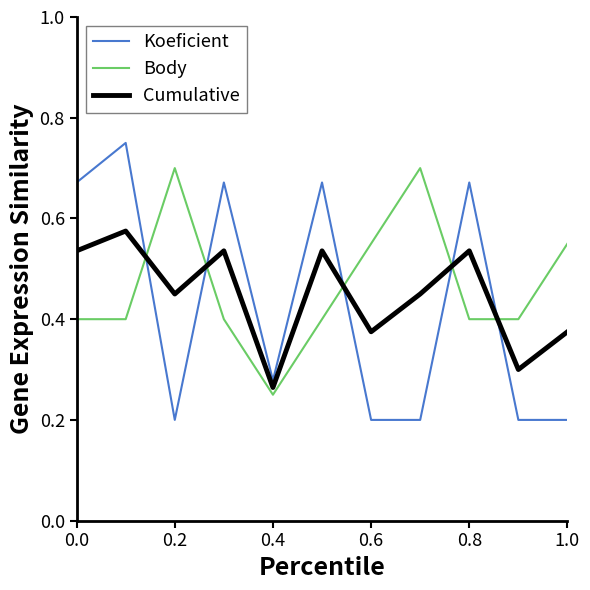

Rank the series by their maximum value, from lowest to highest.

Cumulative, Body, Koeficient